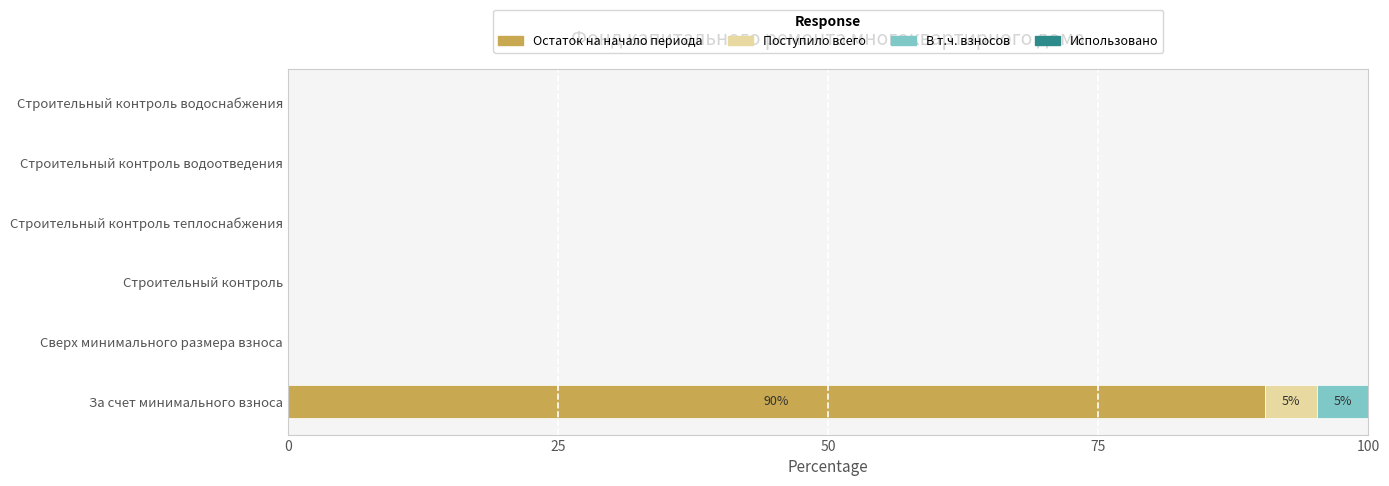

At which category is the sum across all series the highest?

За счет минимального взноса